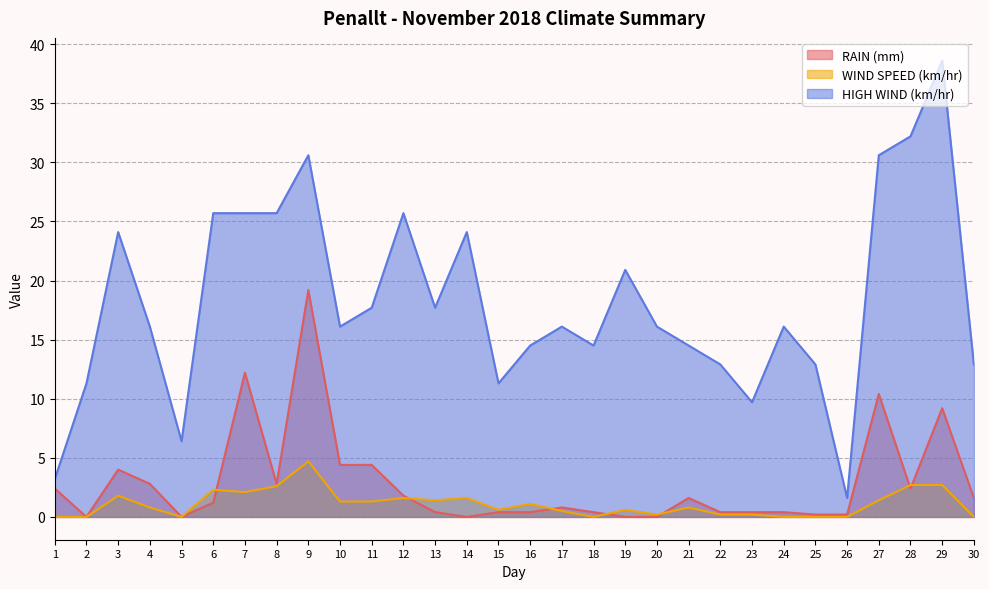

What is the maximum value for WIND SPEED (km/hr)?

4.7